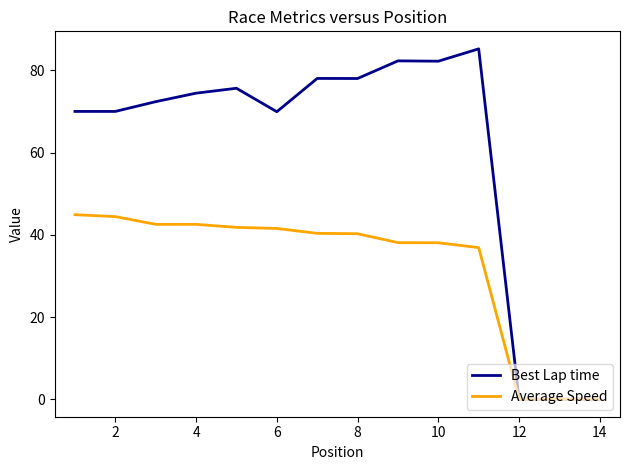

Rank the series by their average value, from lowest to highest.

Average Speed, Best Lap time